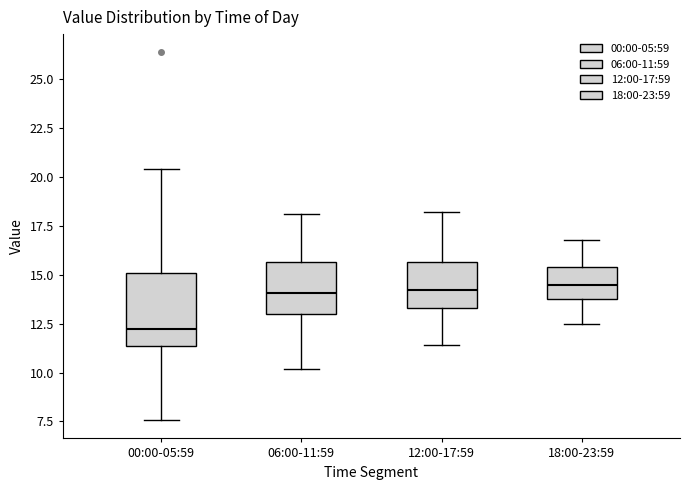

Which box is the tallest, from its lower edge to its upper edge?

00:00-05:59